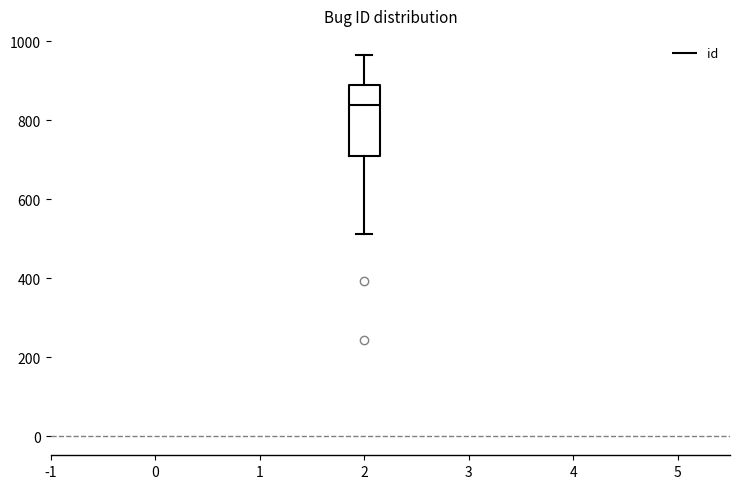

Where does the lower whisker of the box at x = 2 end on the y-axis? The values are not printed on the chart, so give them approximately, as read against the axis.

520